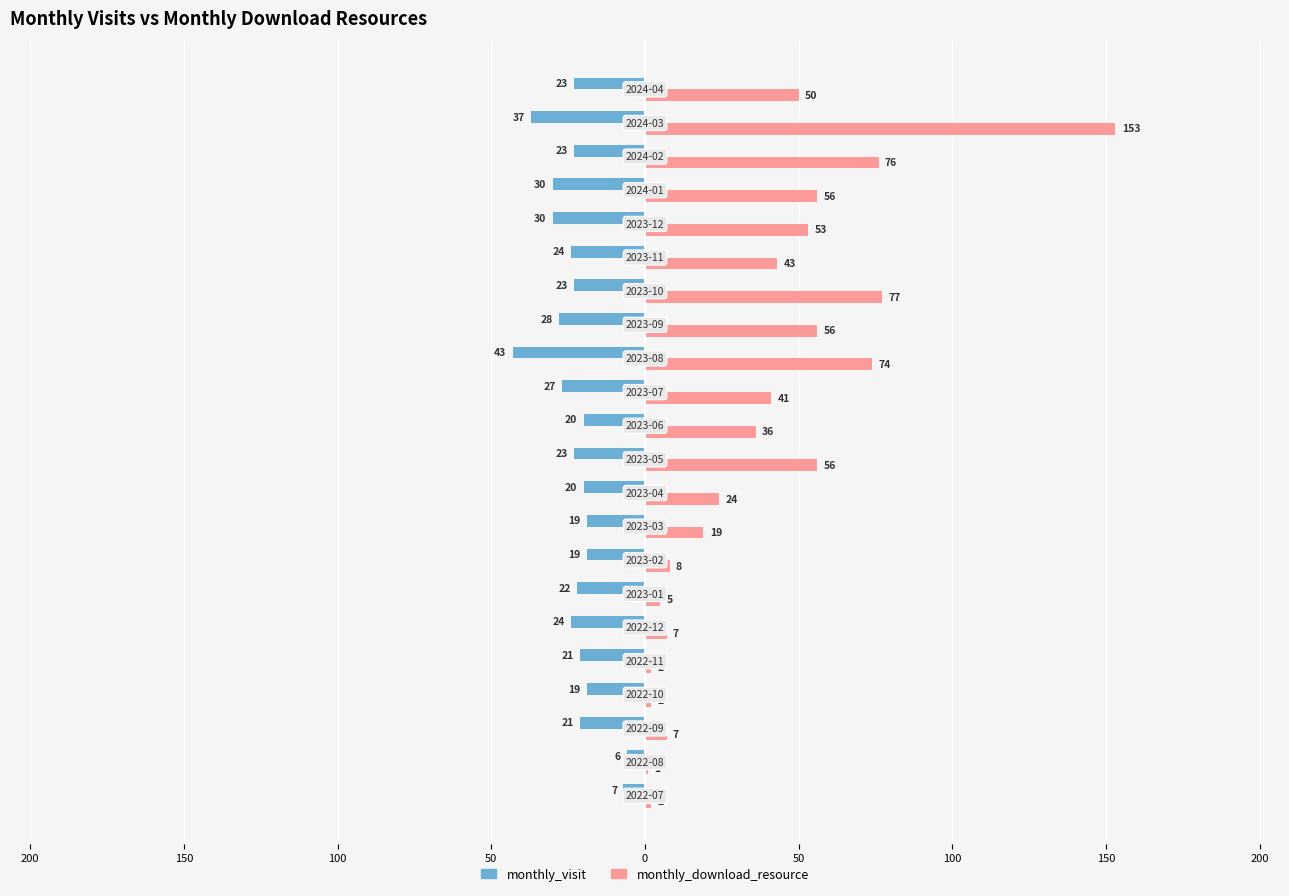

What is the difference between the maximum and minimum values in the monthly_visit series?

37